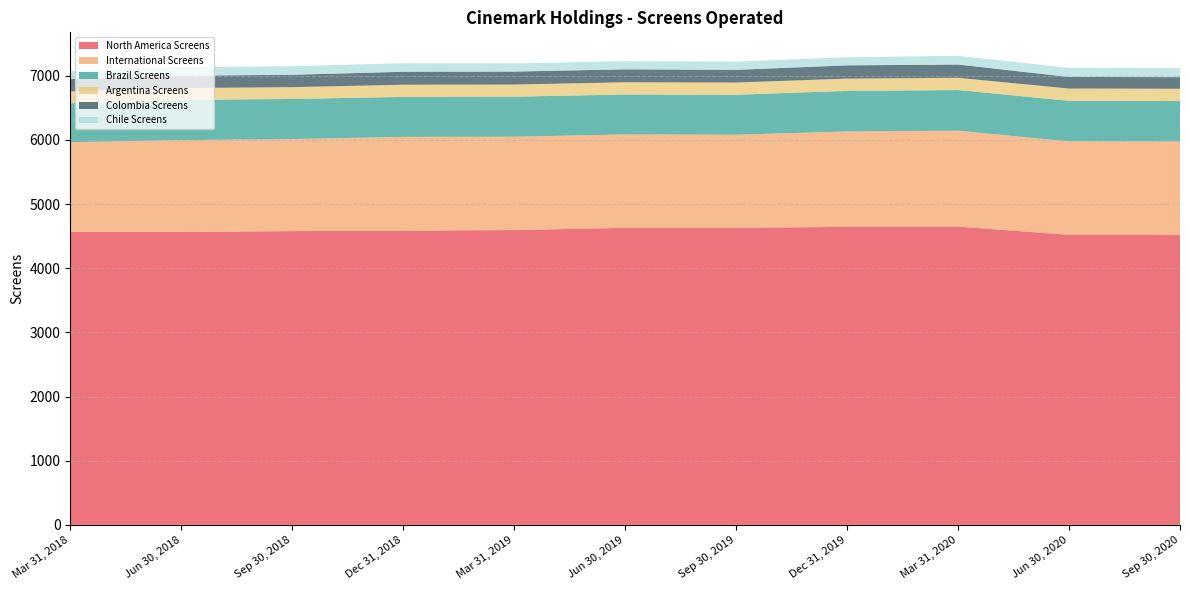

Reading left to right, what are all the values shown in this chart?

North America Screens: 4566	4566	4579	4586	4596	4630	4630	4645	4649	4522	4517
International Screens: 1398	1432	1435	1462	1455	1456	1452	1487	1496	1455	1457
Brazil Screens: 608	627	625	623	623	623	623	633	633	633	633
Argentina Screens: 184	184	184	190	190	190	190	191	191	191	191
Colombia Screens: 193	193	193	202	202	202	198	207	207	181	181
Chile Screens: 126	133	133	133	126	127	127	127	136	141	141